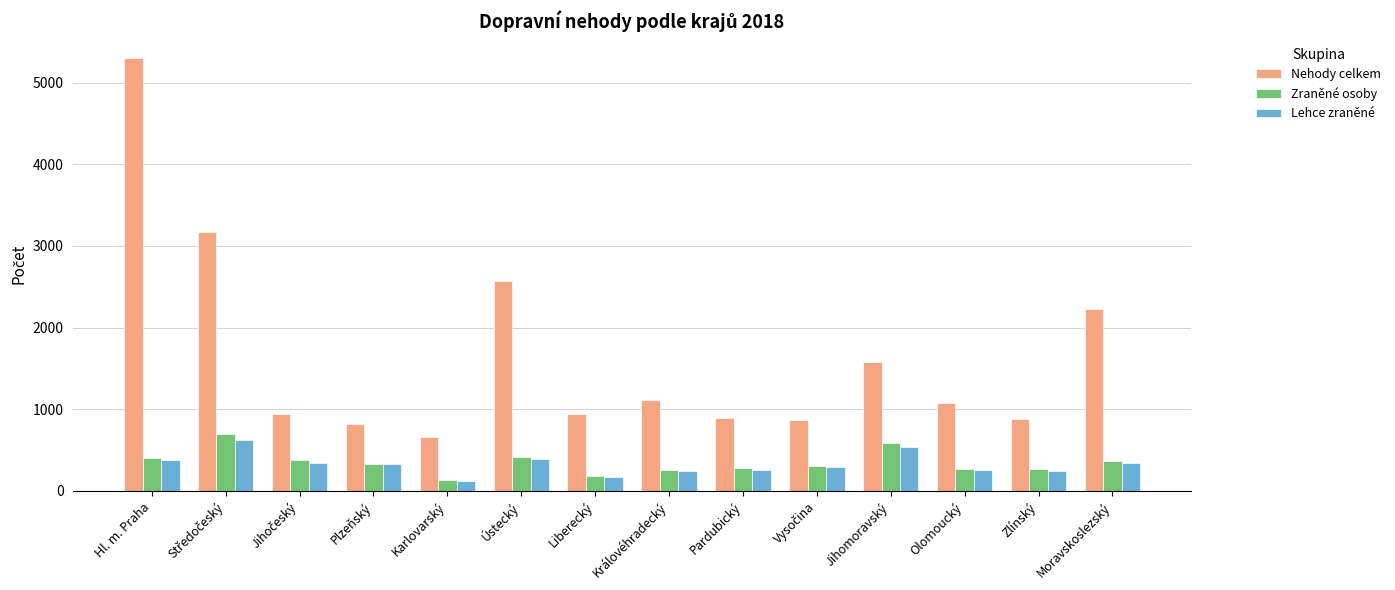

At which category is the sum across all series the highest?

Hl. m. Praha